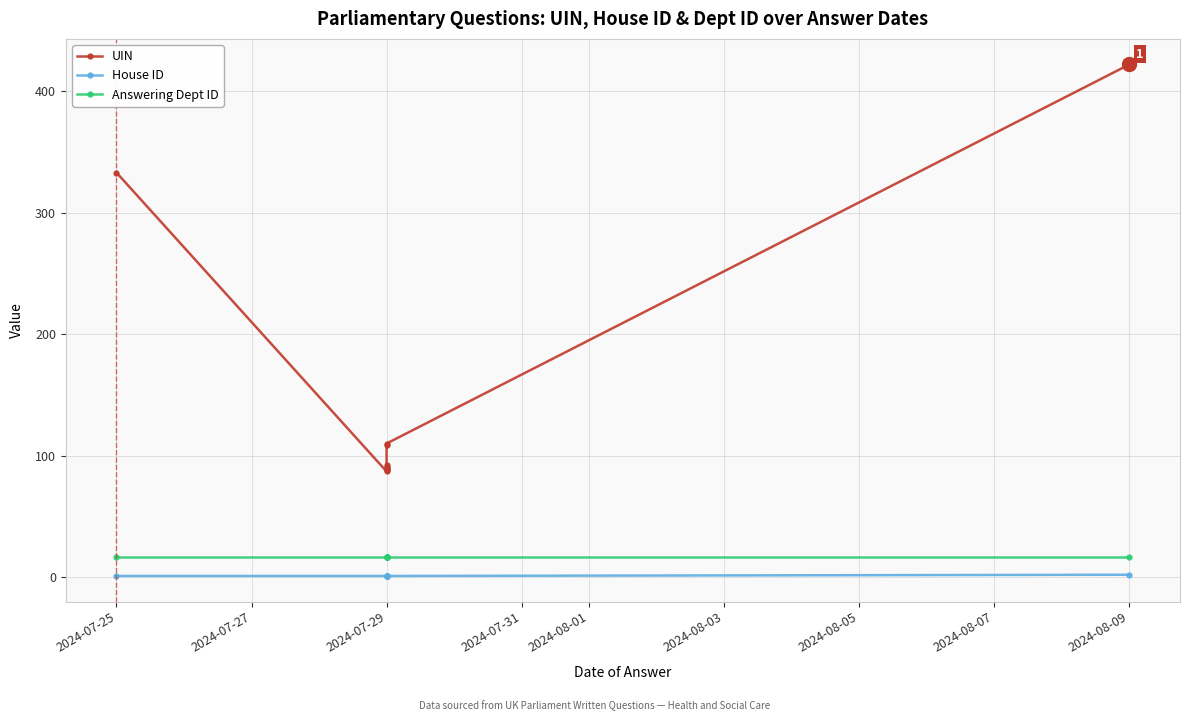

True or false: UIN and Answering Dept ID cross at least once.

False